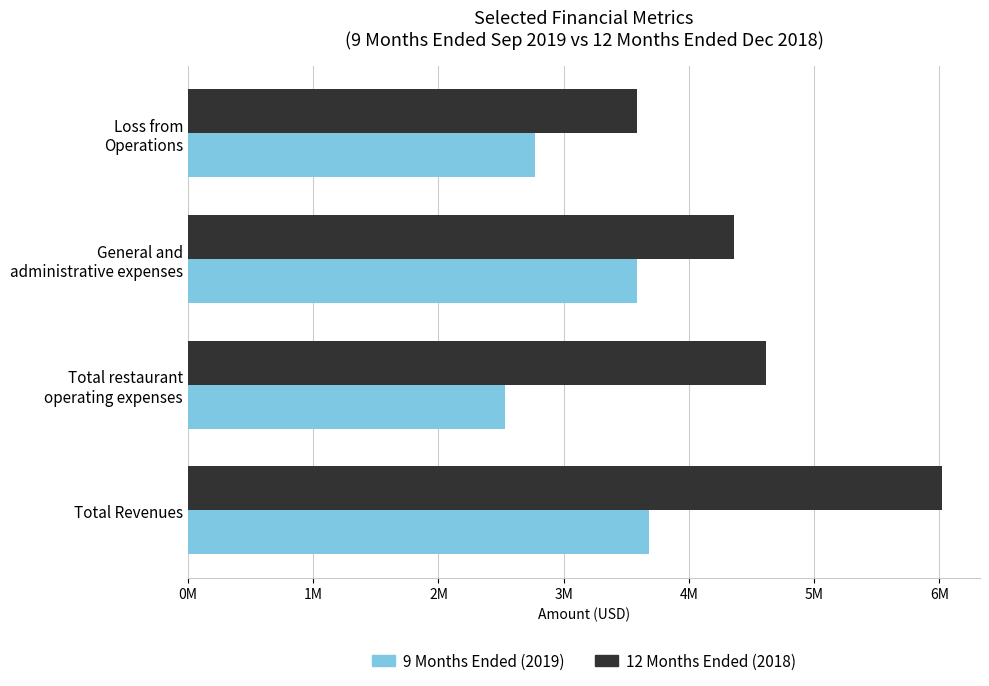

What are all the series names shown in the legend?

9 Months Ended (2019), 12 Months Ended (2018)